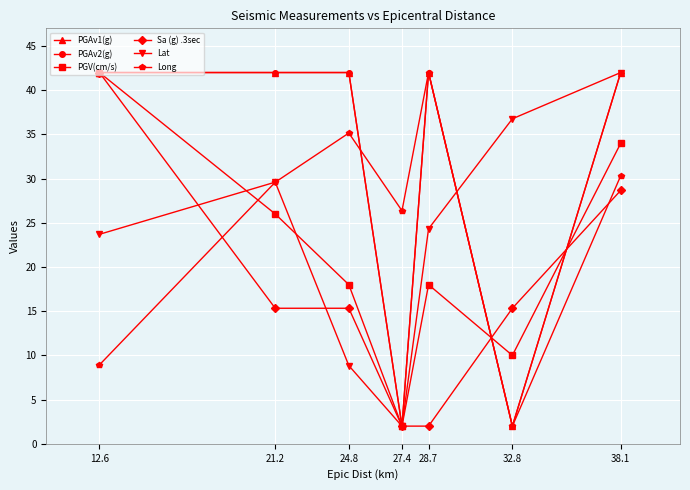

Does the chart have visible grid lines?

Yes